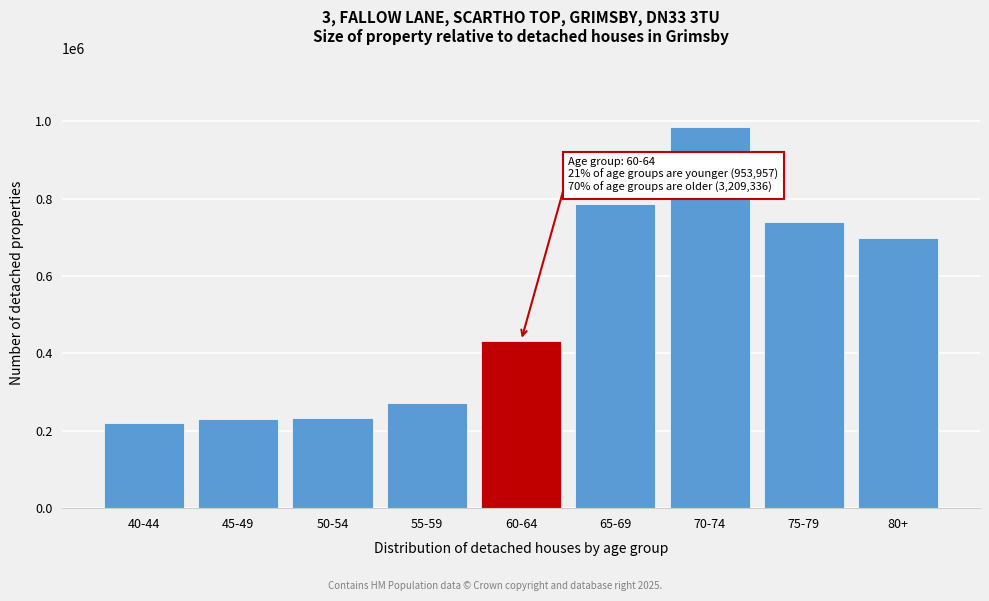

What is the difference between the second highest and minimum values?

567564